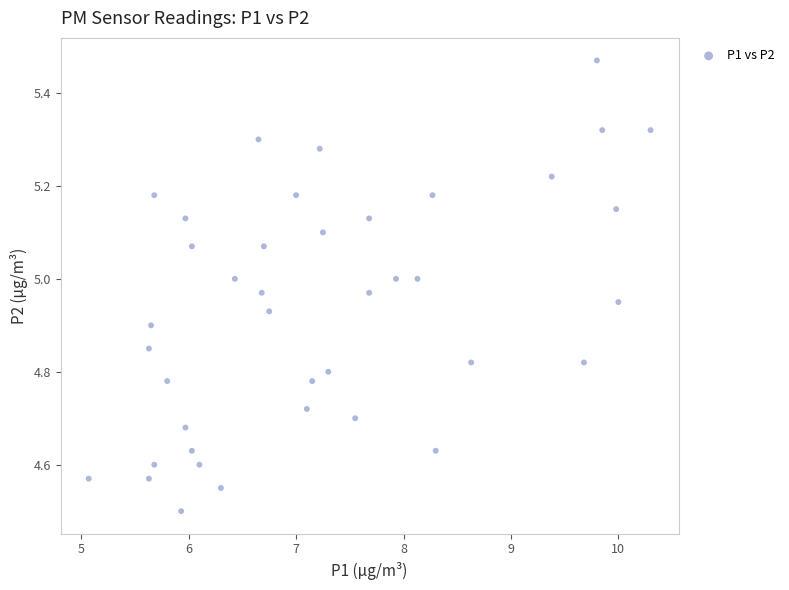

What is the range of Y values (max minus min)?

1.0